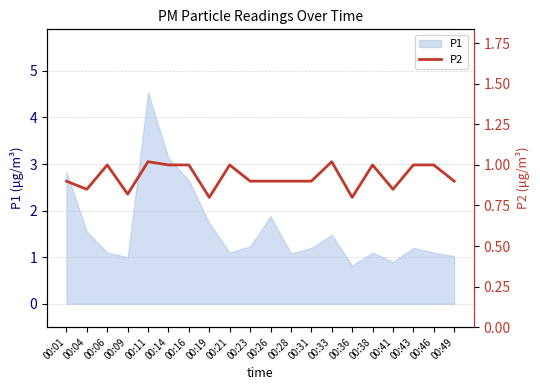

Reading right to left, what are all the values shown in this chart?

00:49=0.9	00:46=1.0	00:43=1.0	00:41=0.8	00:38=1.0	00:36=0.8	00:33=1.0	00:31=0.9	00:28=0.9	00:26=0.9	00:23=0.9	00:21=1.0	00:19=0.8	00:16=1.0	00:14=1.0	00:11=1.0	00:09=0.8	00:06=1.0	00:04=0.8	00:01=0.9